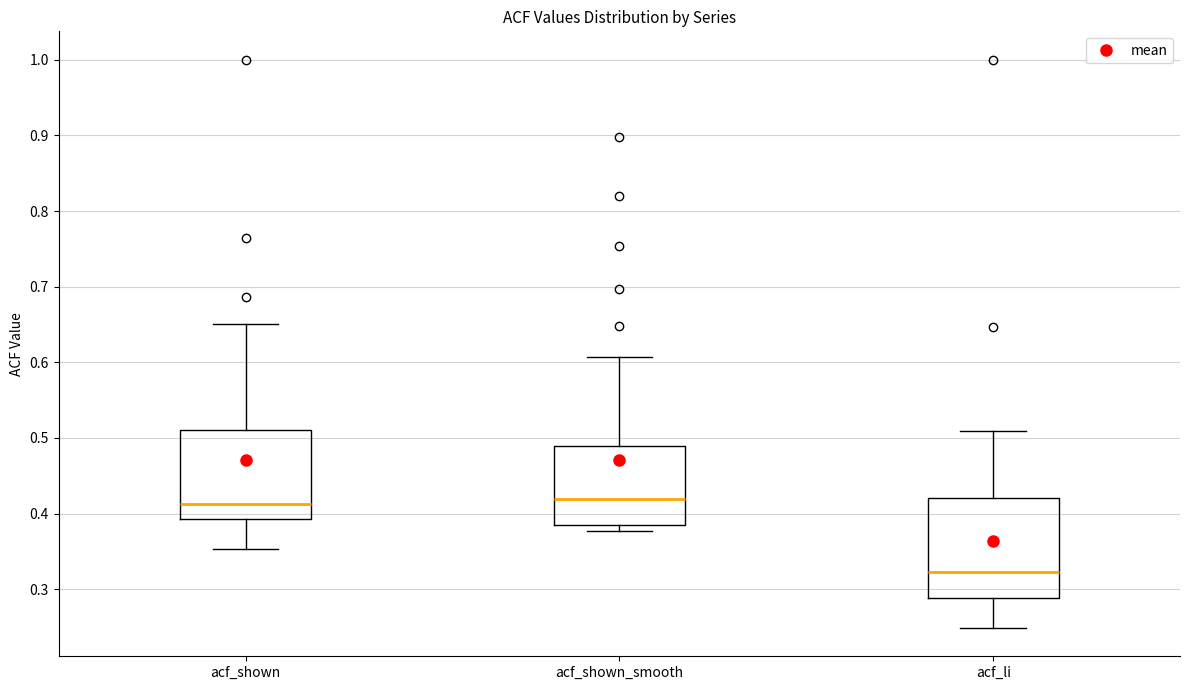

Which box is the tallest, from its lower edge to its upper edge?

acf_li